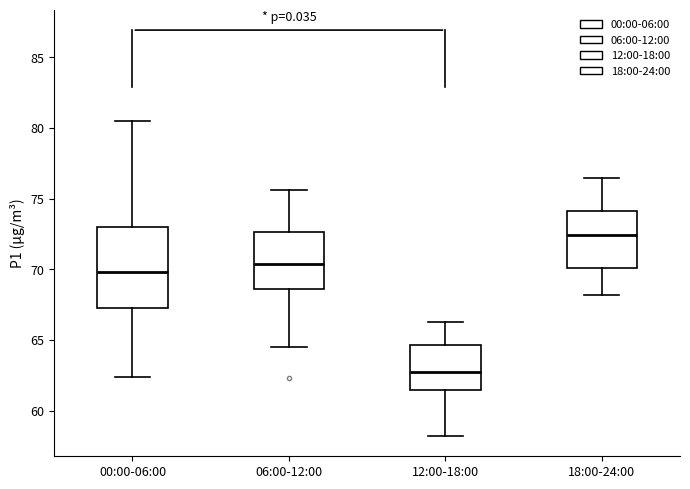

Reading left to right, transcribe this box plot: for each box, give where its median line is, the range the box spans, and where its two whiskers end, as read against the y-axis. The values are not printed on the chart, so give them approximately, as read against the axis.

00:00-06:00: median 70.0, box 67.0 to 73.0, whiskers 62.5 to 80.5
06:00-12:00: median 70.5, box 68.5 to 72.5, whiskers 64.5 to 75.5
12:00-18:00: median 63.0, box 61.5 to 64.5, whiskers 58.0 to 66.5
18:00-24:00: median 72.5, box 70.0 to 74.0, whiskers 68.0 to 76.5